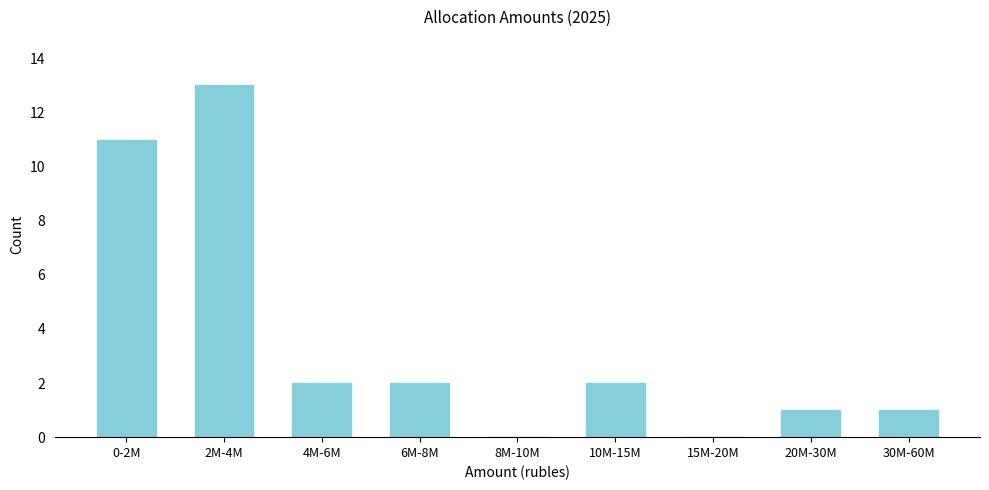

Reading right to left, transcribe all the data shown in this chart.

30M-60M=1	20M-30M=1	15M-20M=0	10M-15M=2	8M-10M=0	6M-8M=2	4M-6M=2	2M-4M=13	0-2M=11